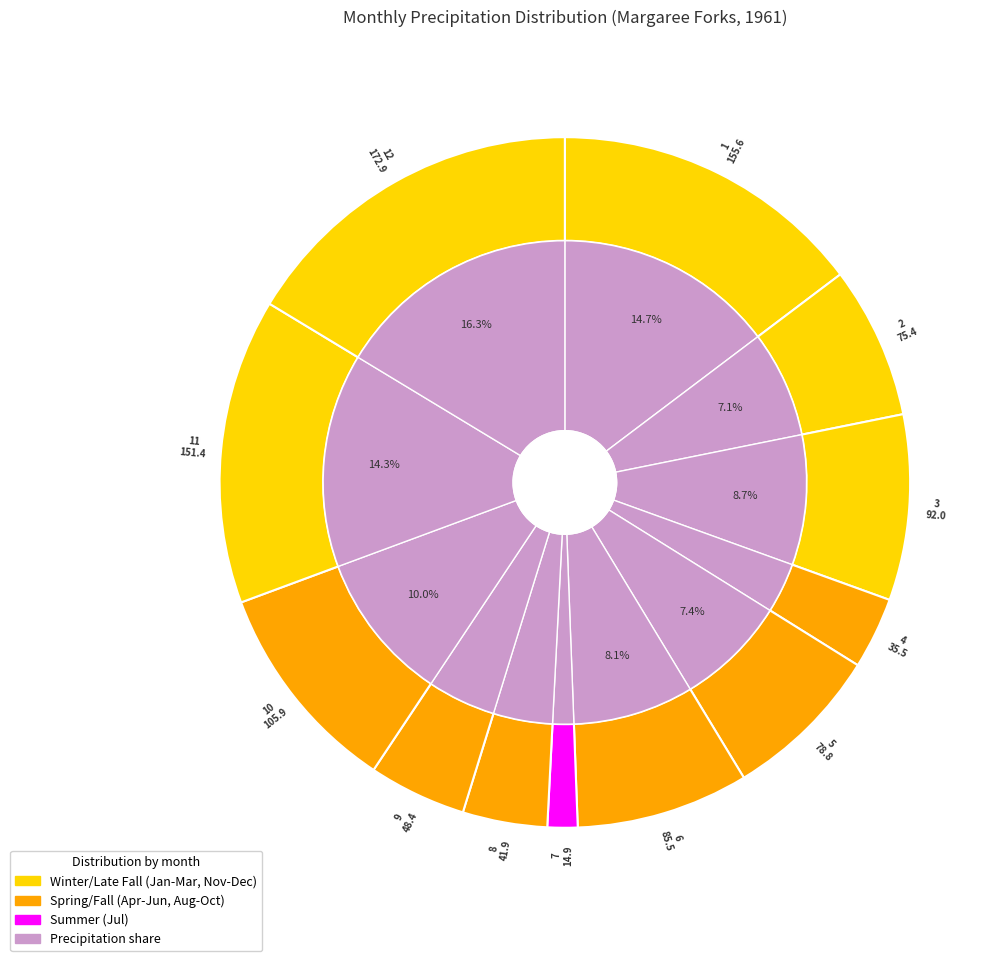

Does 12 represent more than half of the total?

No